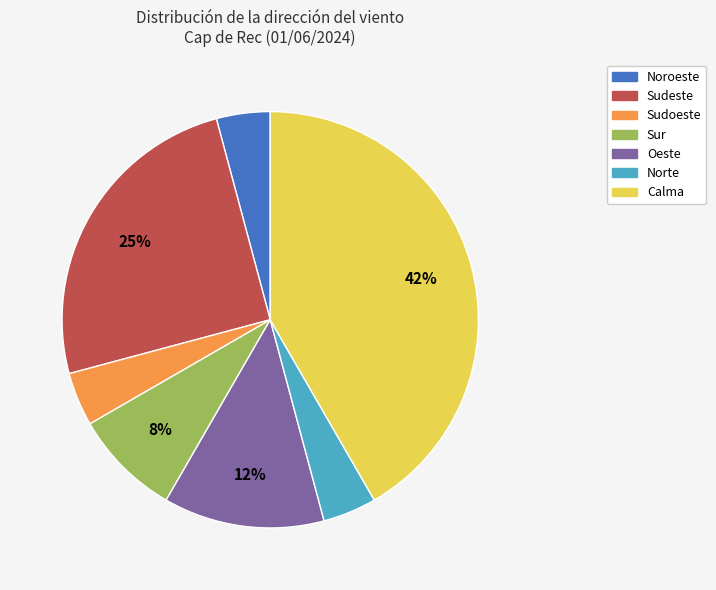

True or false: Norte accounts for 4% of the total.

True